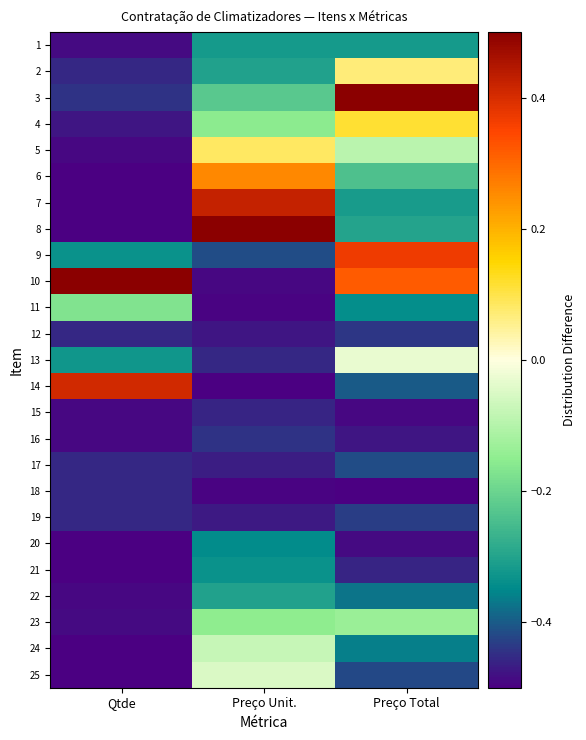

At how many categories does at least one series exceed 0?

3